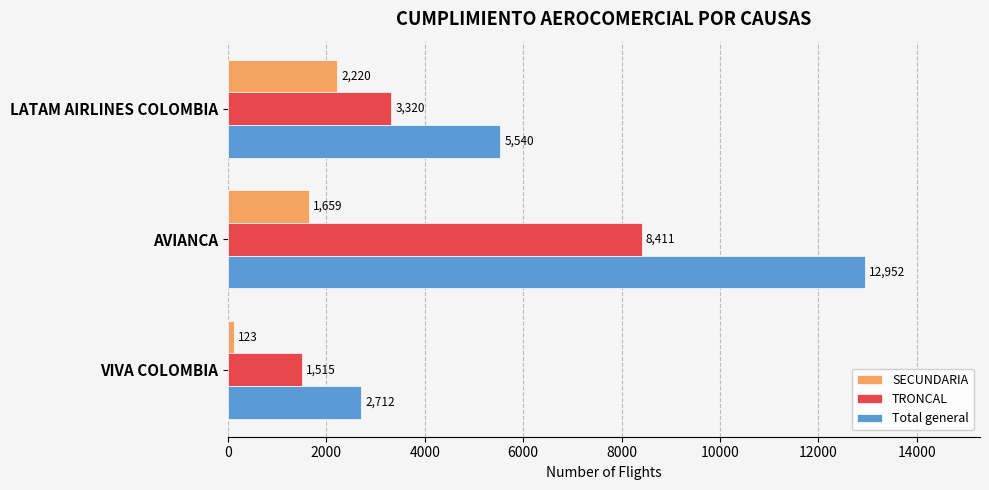

True or false: Total general has a value of 22399 at AVIANCA.

False